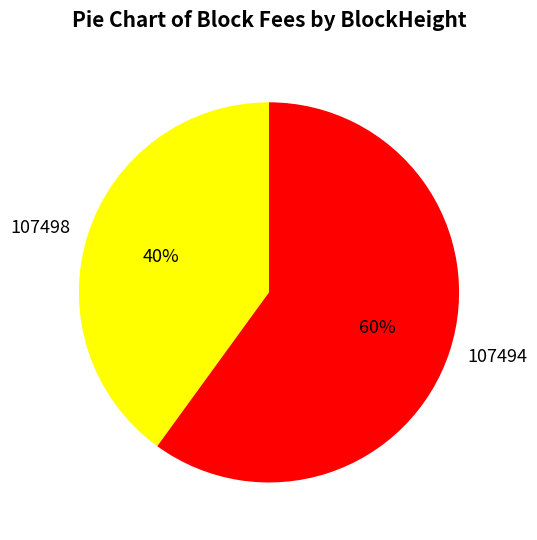

To the nearest percent, what is the difference between the largest and smallest slice percentages?

20%